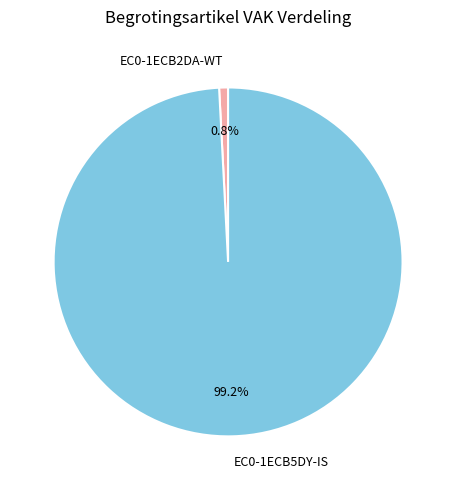

To the nearest percent, what portion does EC0-1ECB5DY-IS represent?

99%